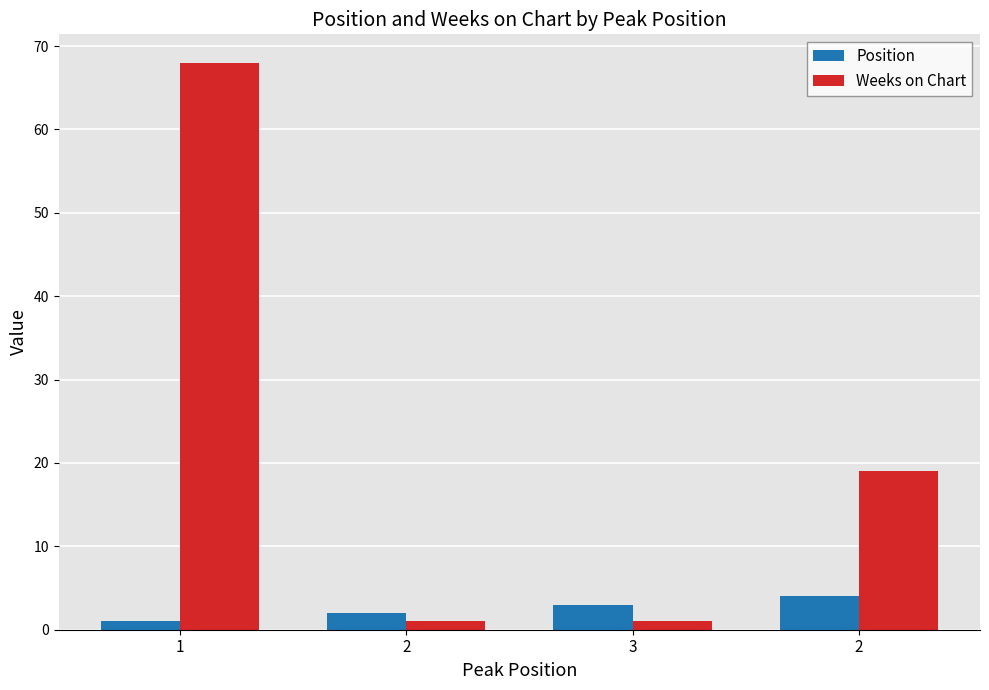

Rank the series at 3 from highest to lowest value.

Position, Weeks on Chart